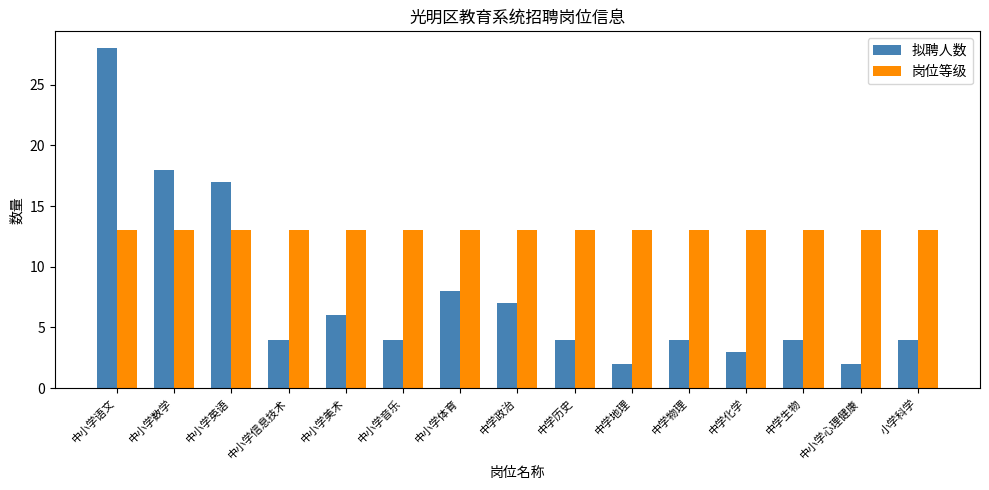

Which series has the largest range (max minus min)?

拟聘人数